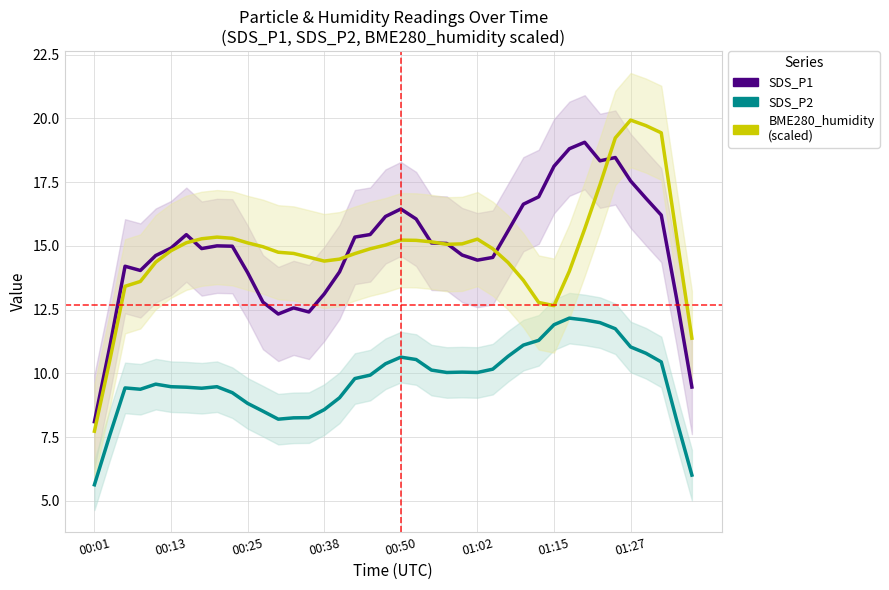

Where is the first local minimum for BME280_humidity (scaled)?

00:38